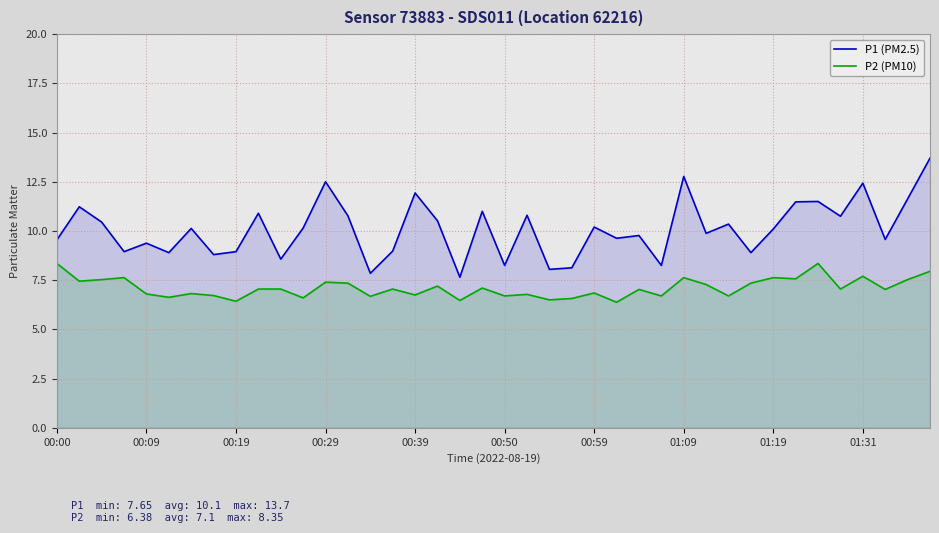

What is the smallest value displayed?

6.4